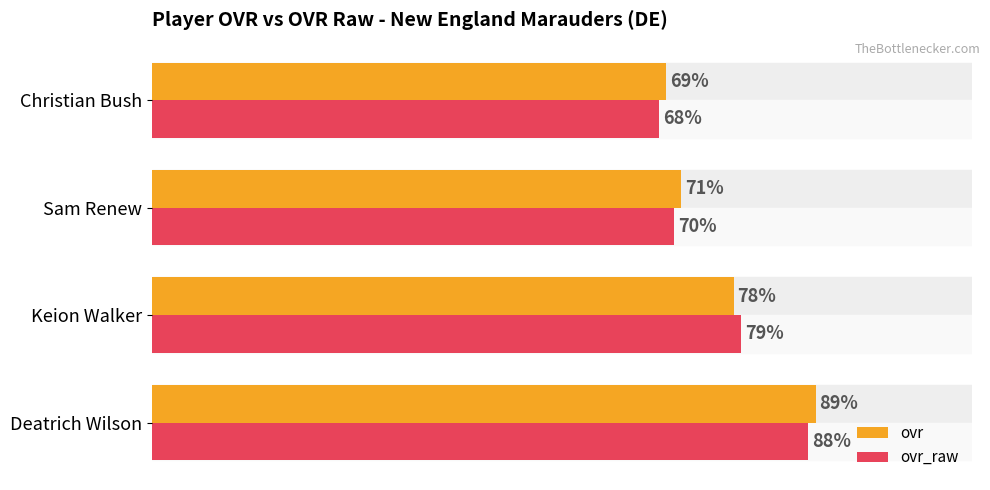

At which category is the sum across all series the highest?

Deatrich Wilson